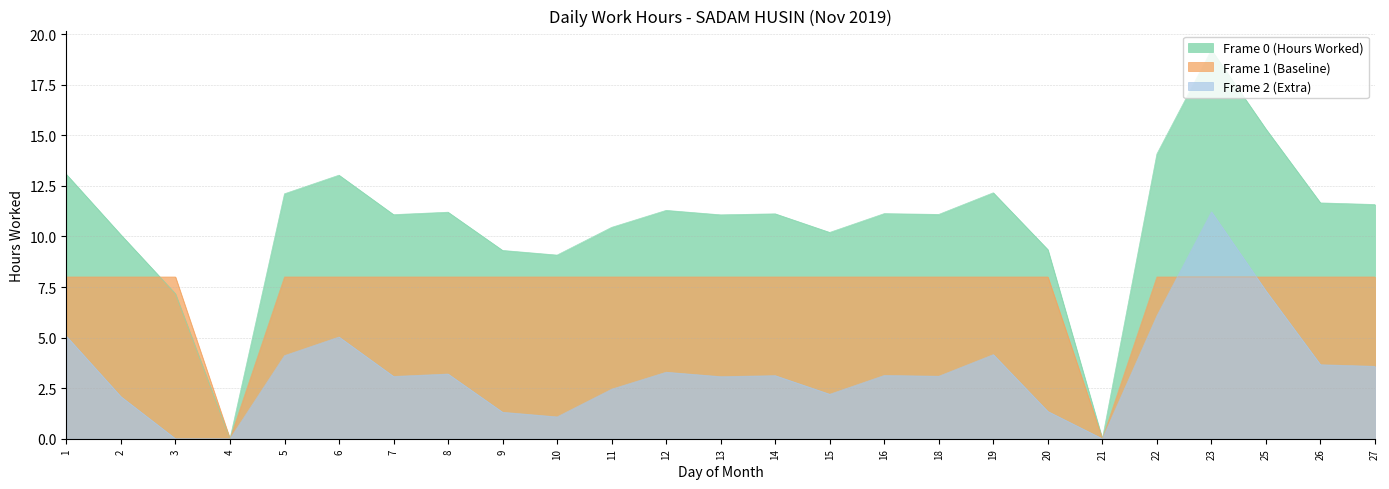

How many series are shown in this chart?

3